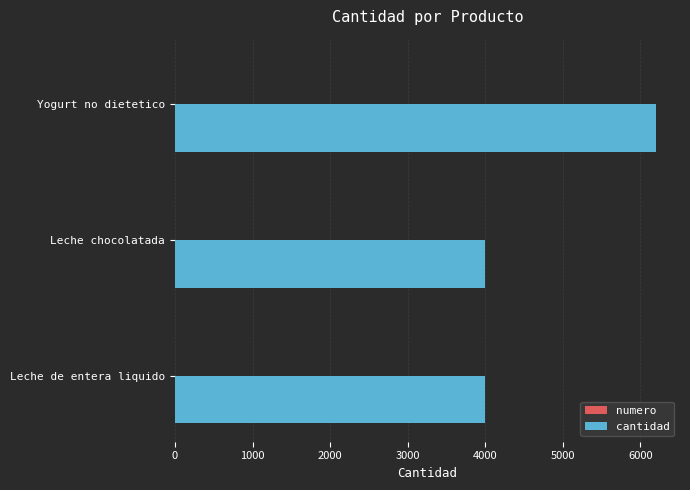

Which category has the highest value in the cantidad series?

Yogurt no dietetico